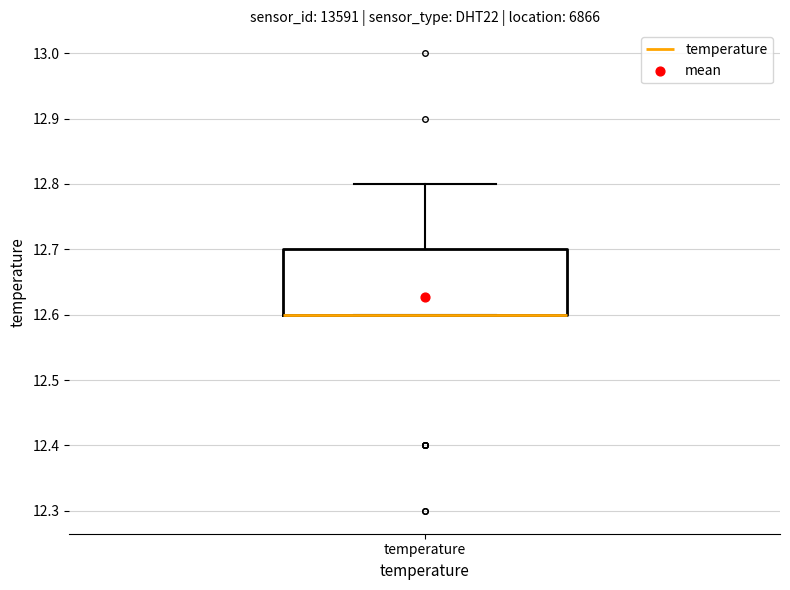

Read this box plot against the y-axis: the position of the median line, the range covered by the box, and the ends of both whiskers. The values are not printed on the chart, so give them approximately, as read against the axis.

median 12.6 (drawn on the box's lower edge), box 12.6 to 12.7, whiskers 12.6 to 12.8